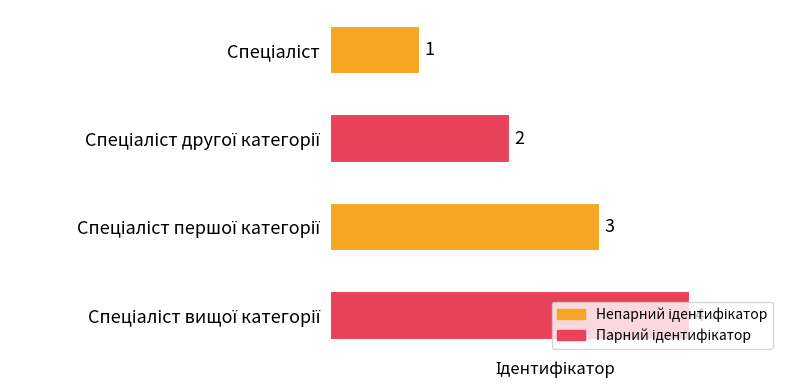

What is the greatest value displayed?

4